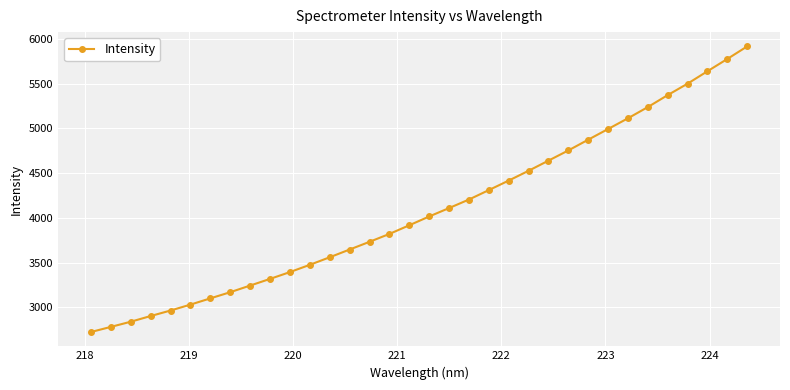

What is the value of the 34th point from the left?

5918.4